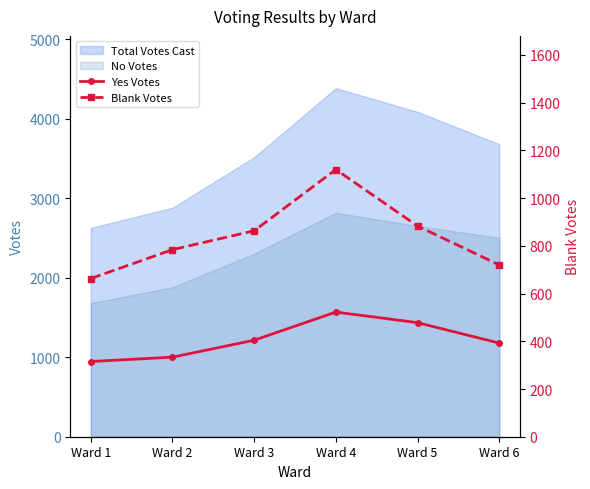

What is the difference between the Yes Votes values at Ward 5 and Ward 1?

489